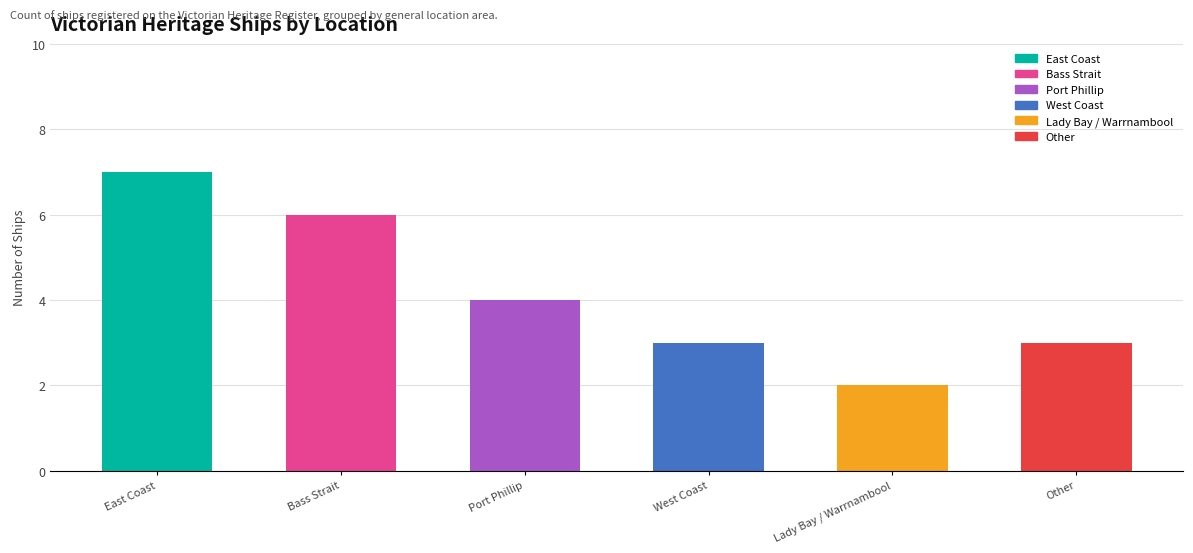

What is the total value across all series at Port Phillip?

4